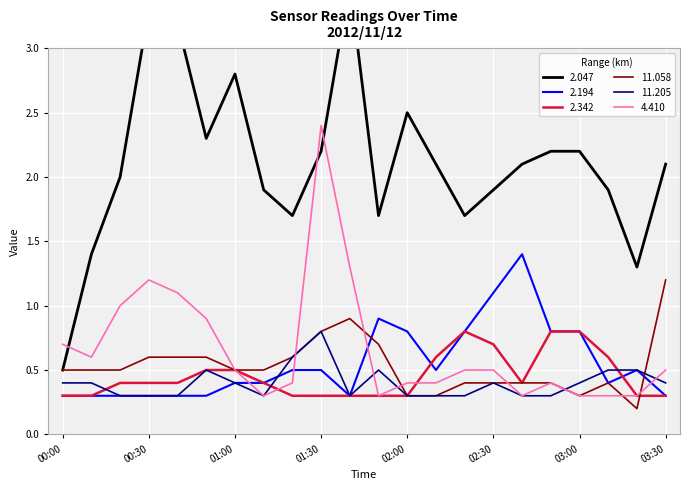

What is the label of the 16th point from the left?

02:30